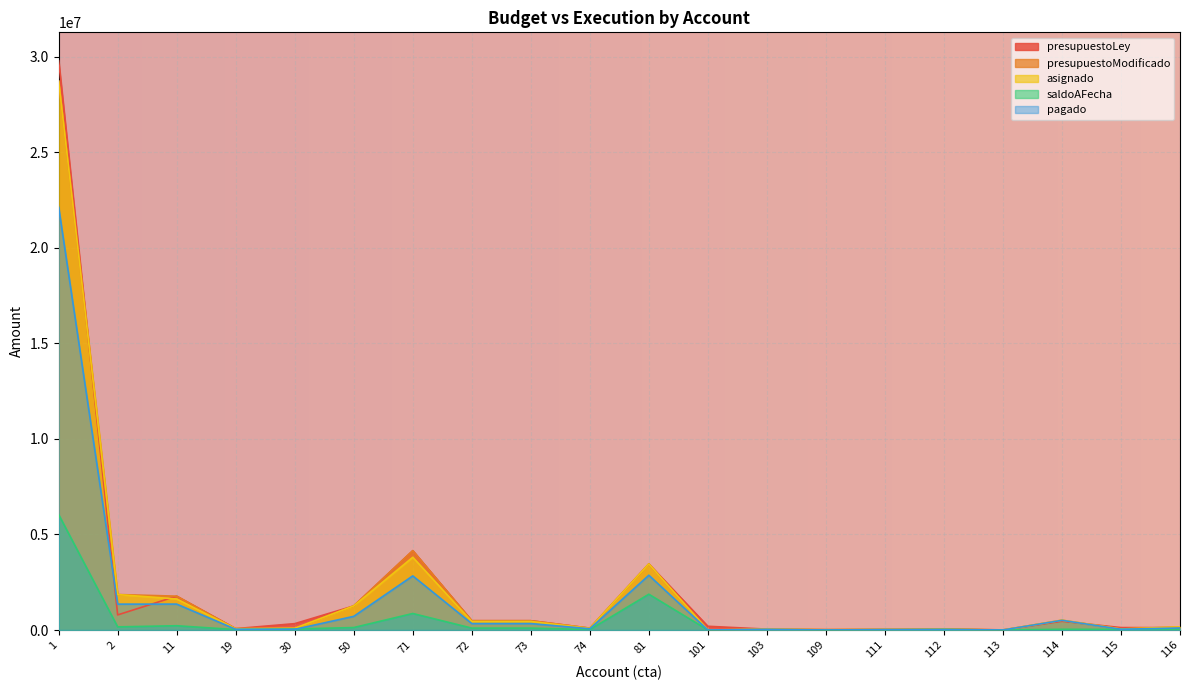

What is the value of the presupuestoModificado point at the 10th from the left?

97372.0